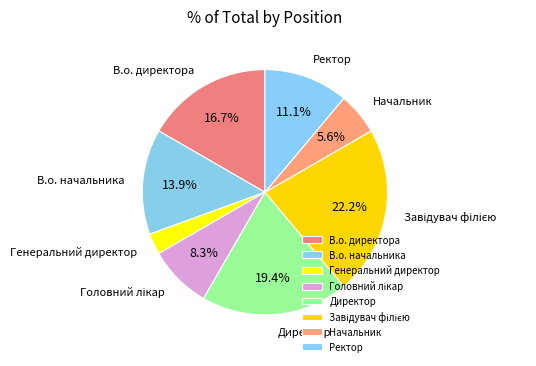

Which has a higher value, Директор or В.о. директора?

Директор